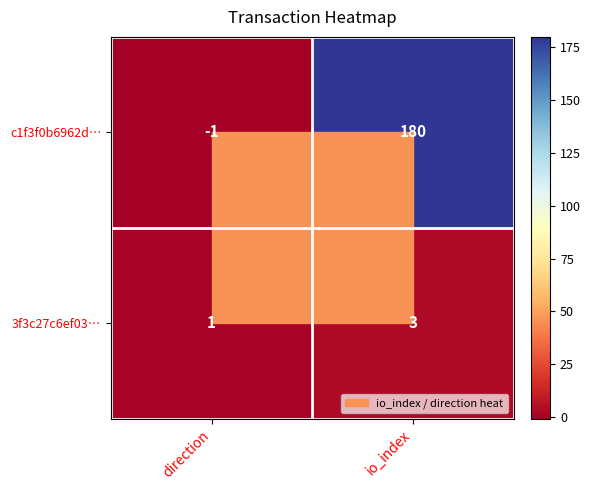

Is it true that c1f3f0b6962d… equals 0 at direction?

False